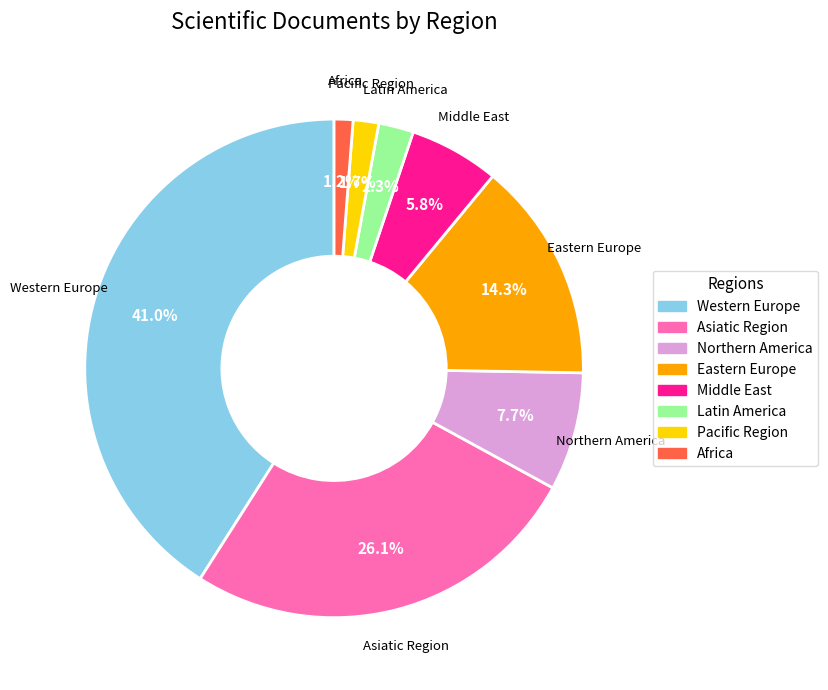

Count the number of slices in the pie.

8